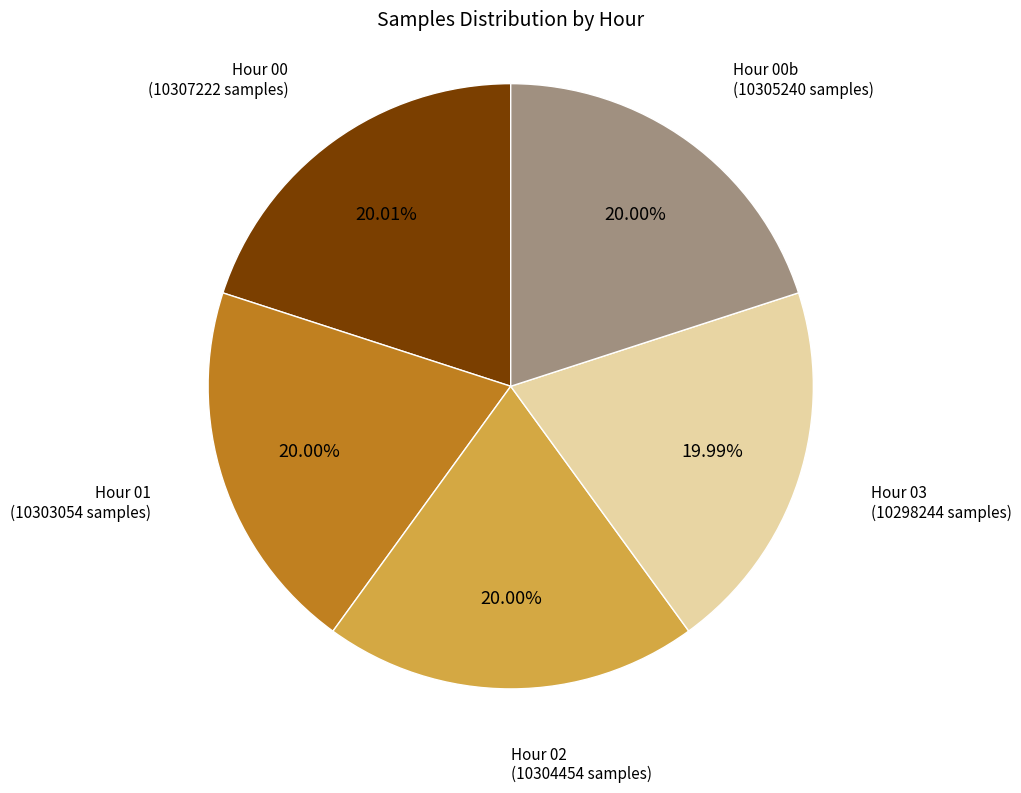

Is there a majority slice in this chart?

No